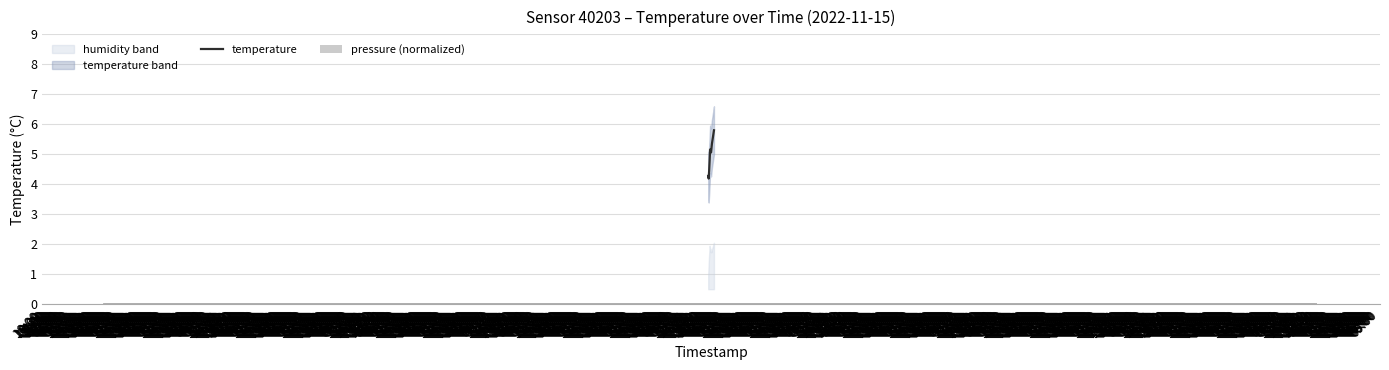

At how many categories does at least one series exceed 3?

20